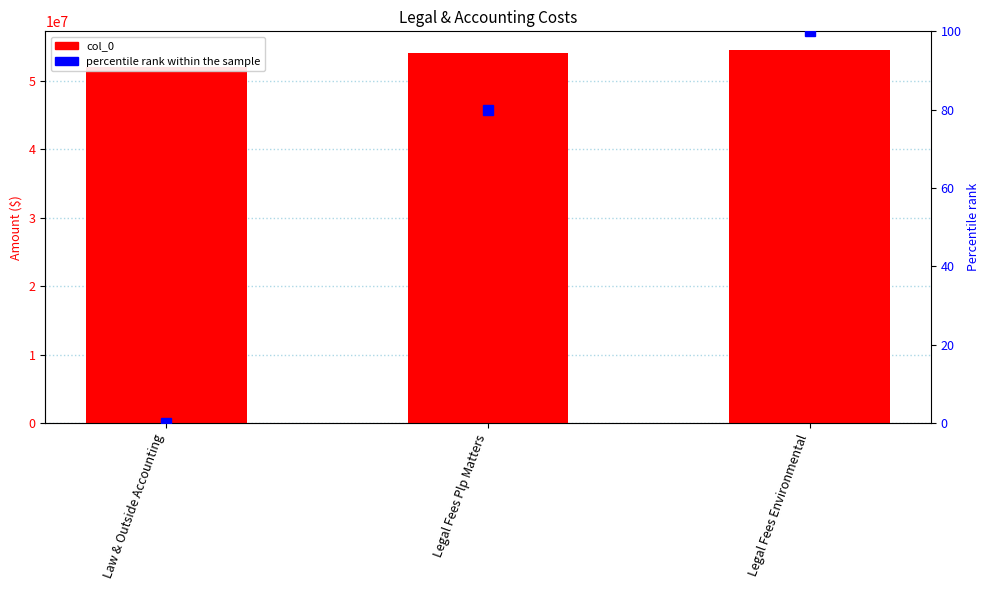

What are all the series names shown in the legend?

col_0, percentile rank within the sample